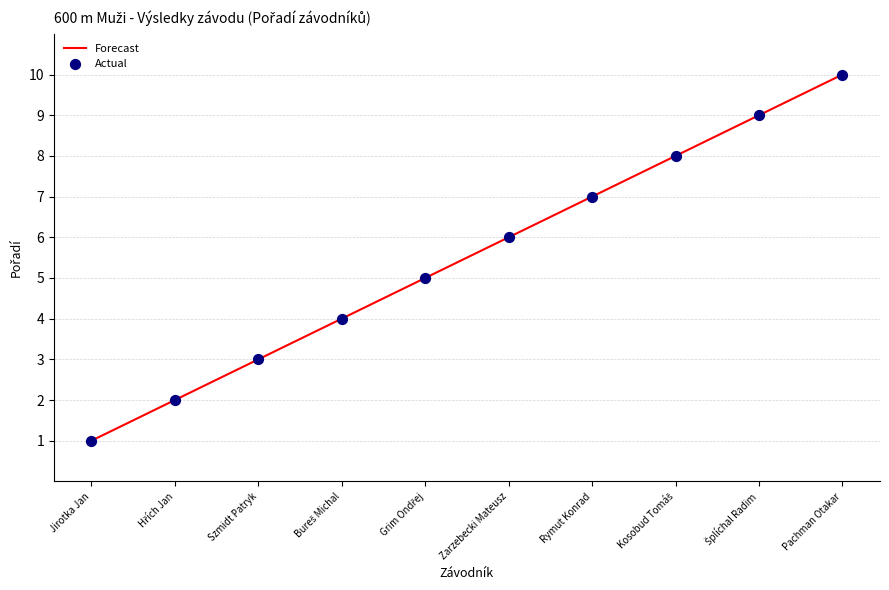

What is the change in value from Rymut Konrad to Pachman Otakar?

+3